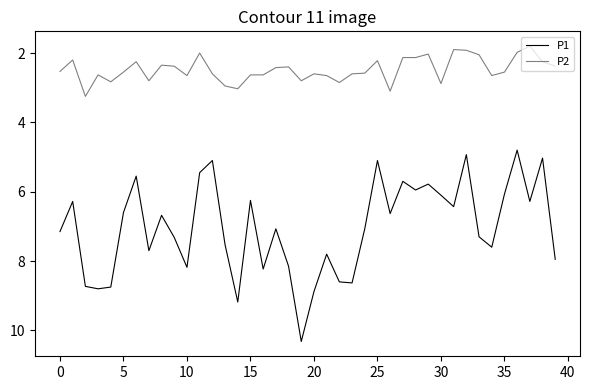

What is the maximum value shown in the chart?

10.3